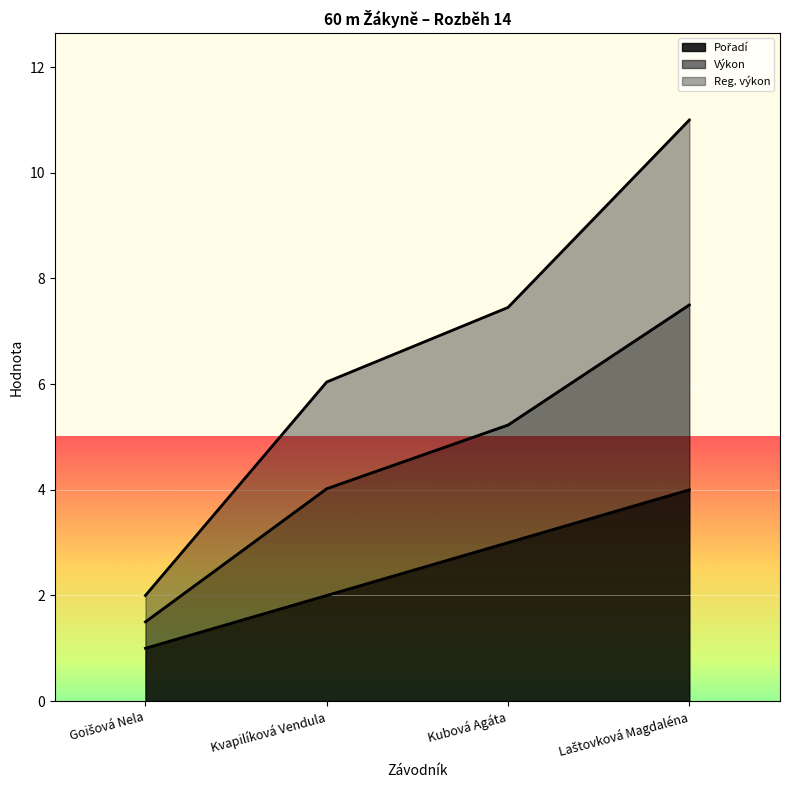

What is the spread (max minus min) of values at Laštovková Magdaléna?

7.0